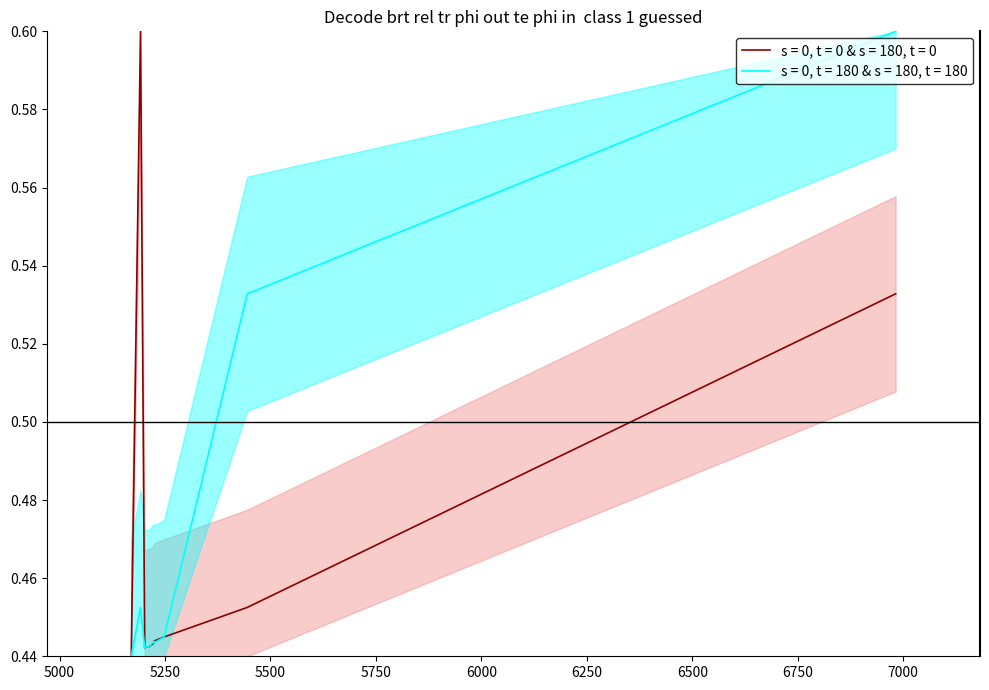

What is the difference between the maximum and second lowest values in the s = 0, t = 0 & s = 180, t = 0 series?

0.2